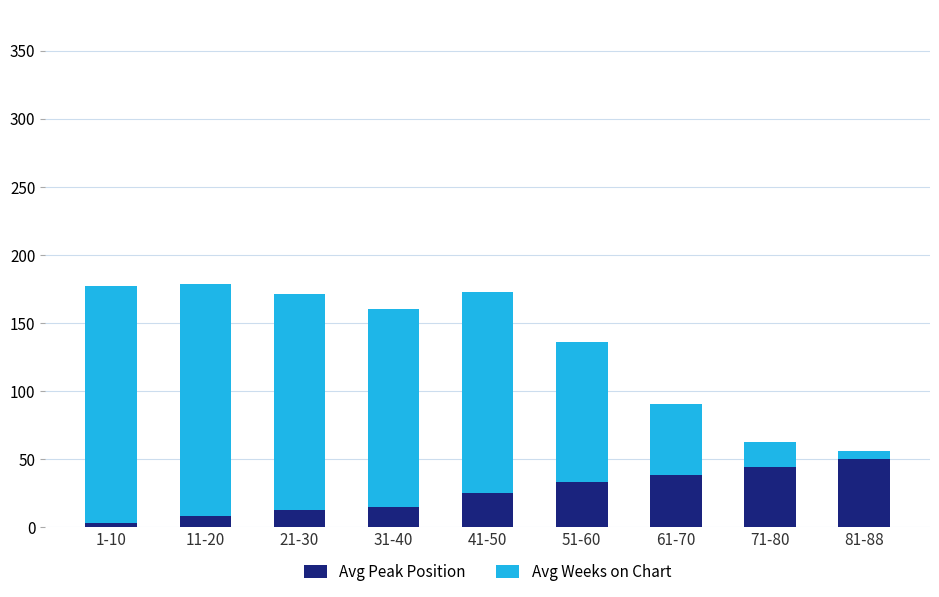

How many values in the Avg Peak Position series are below 25?

4